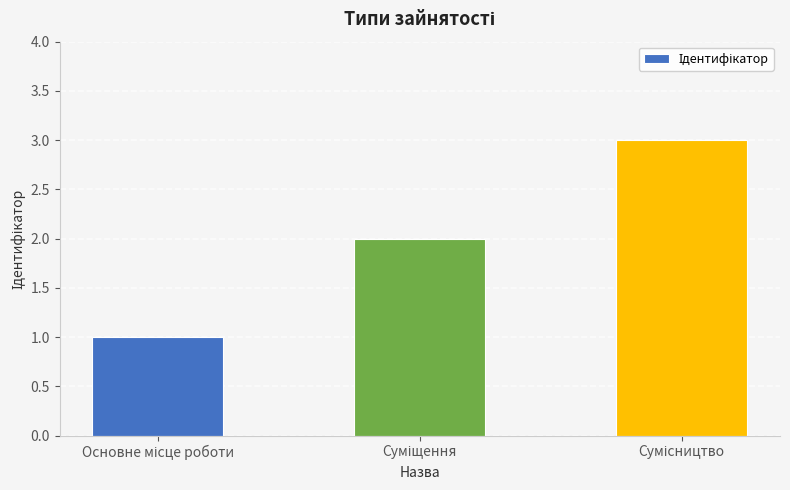

What is the sum of all values?

6